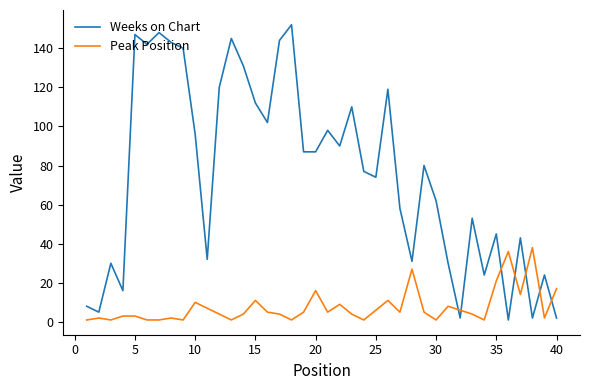

Reading right to left, what are all the values shown in this chart?

Weeks on Chart: 2	24	2	43	1	45	24	53	2	30	62	80	31	58	119	74	77	110	90	98	87	87	152	144	102	112	131	145	120	32	96	140	143	148	142	147	16	30	5	8
Peak Position: 17	2	38	14	36	21	1	4	6	8	1	5	27	5	11	6	1	4	9	5	16	5	1	4	5	11	4	1	4	7	10	1	2	1	1	3	3	1	2	1